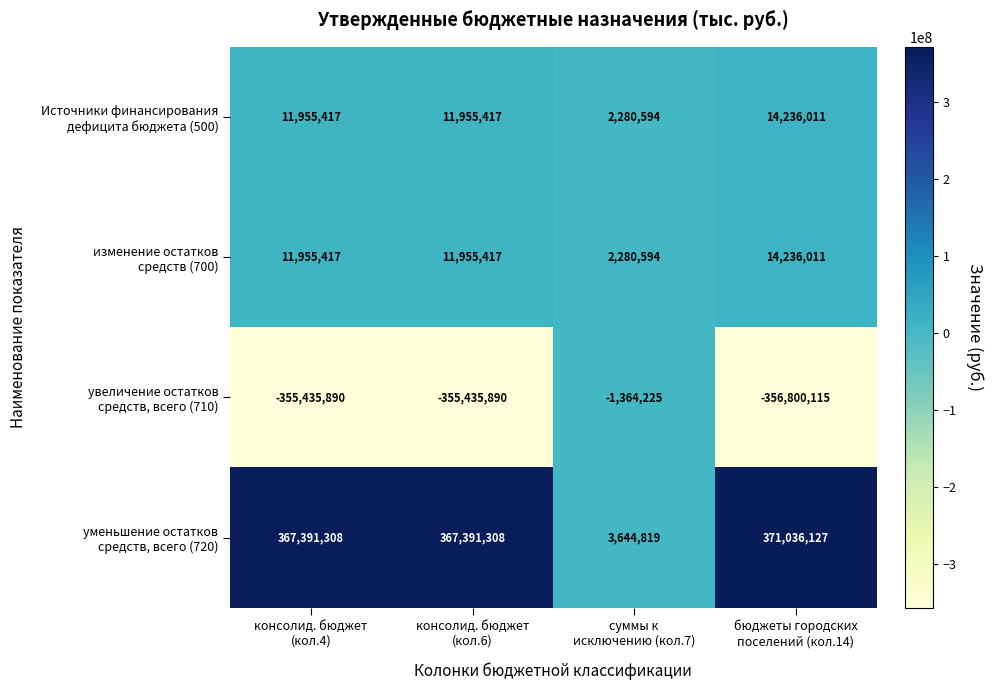

How many data points does each series have?

4